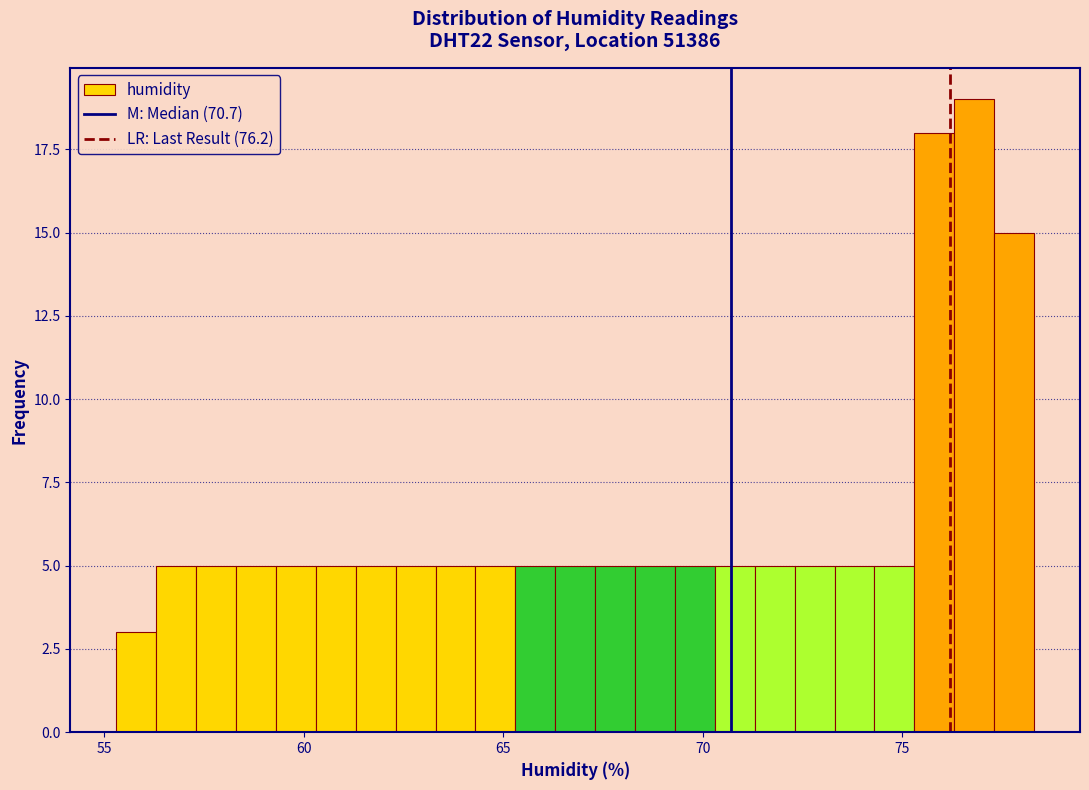

Read against the x-axis, roughly where is the centre of the tallest bar?

77.0